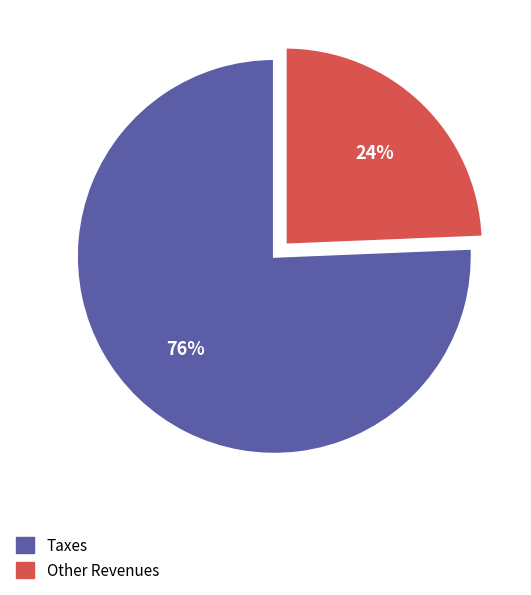

How many segments does this pie chart have?

2